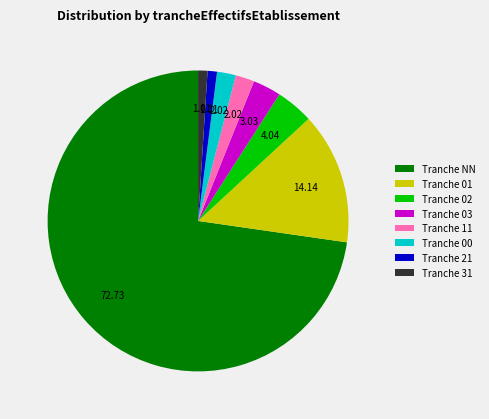

Which category has the biggest portion of the pie?

Tranche NN